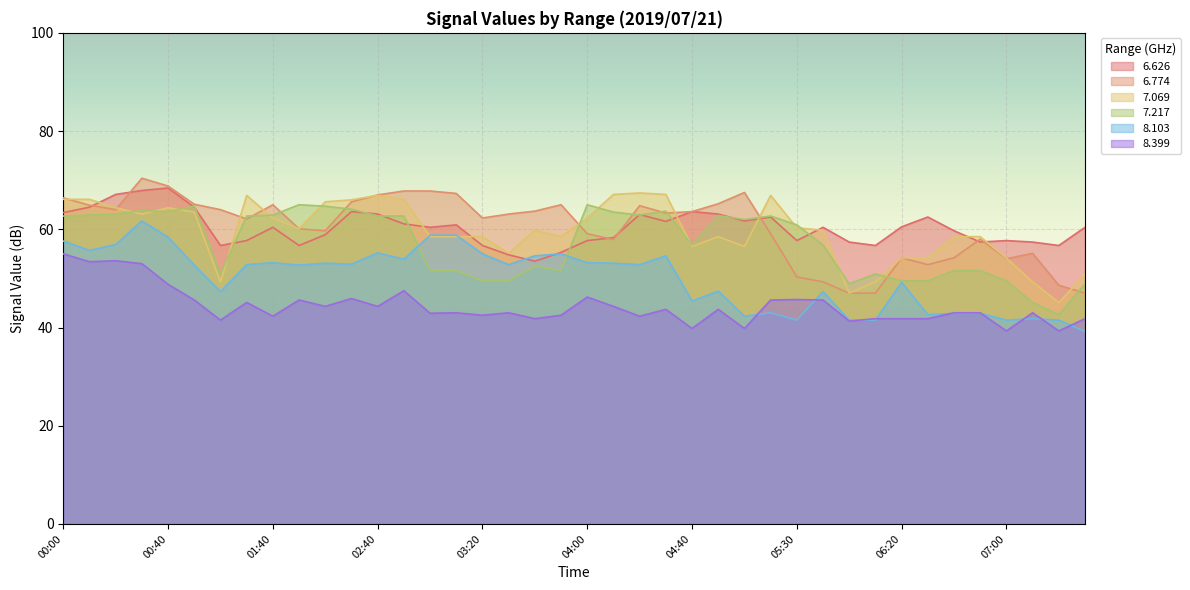

What is the sum of the 8.399 values at 05:20 and 04:40?

85.4